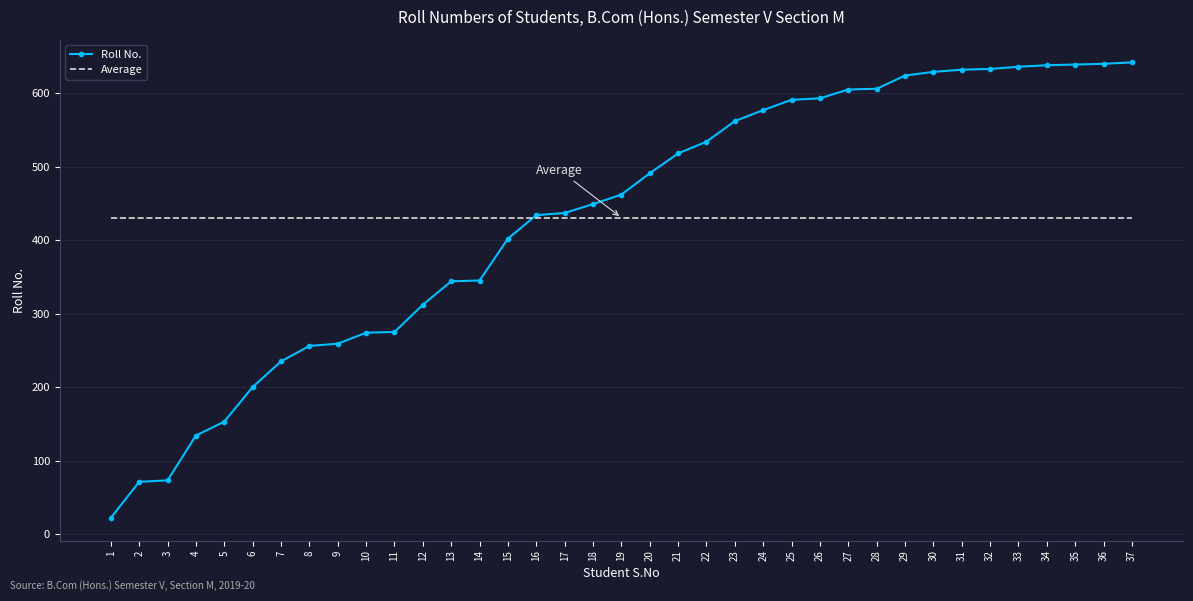

Rank the series by their maximum value, from lowest to highest.

Average, Roll No.